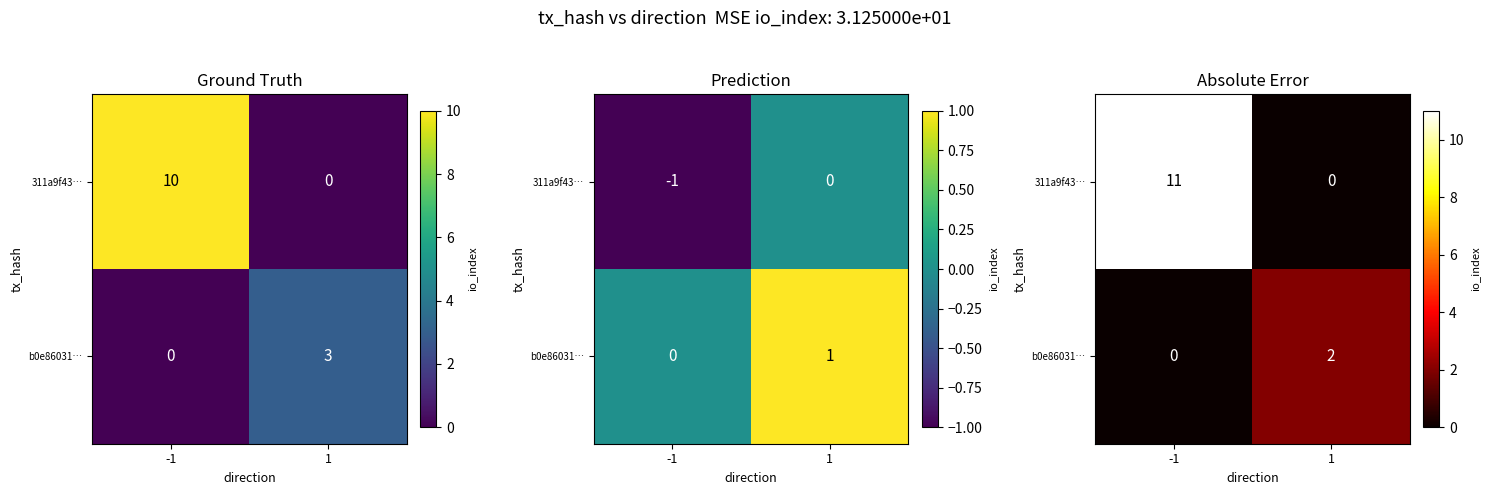

Rank the categories by b0e86031… value from highest to lowest.

1, -1